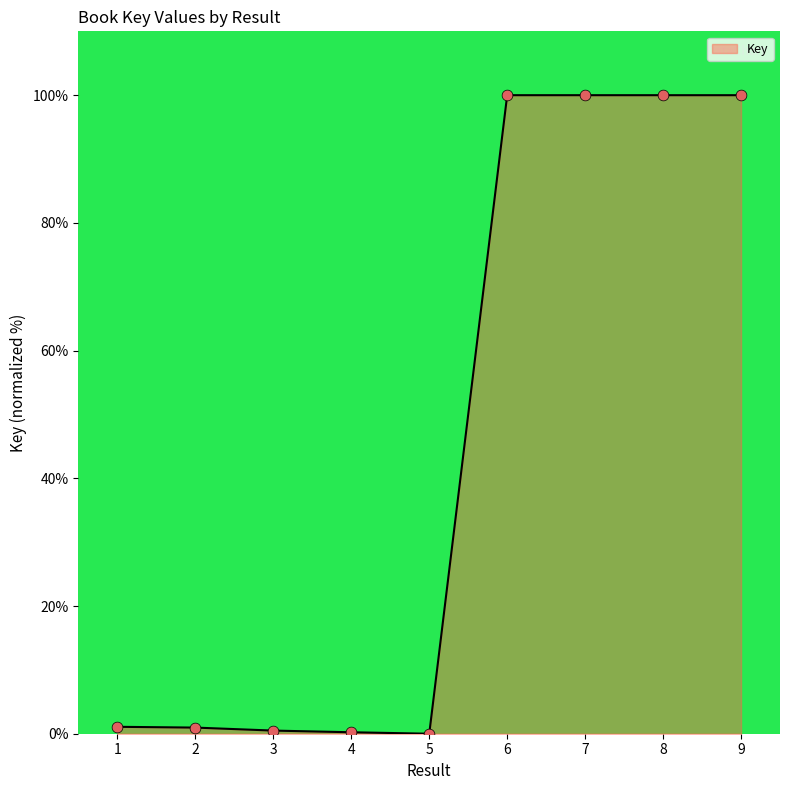

What is the change in value from 1 to 7?

+98.9